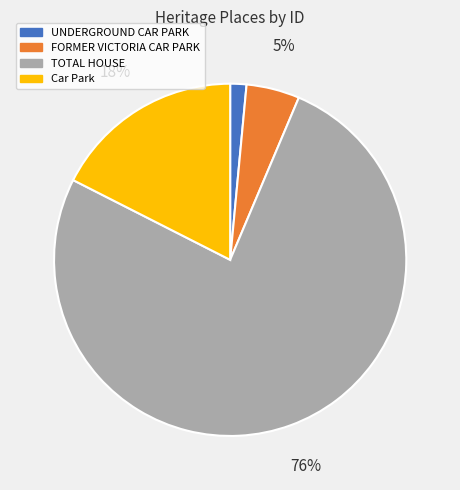

How many segments does this pie chart have?

4